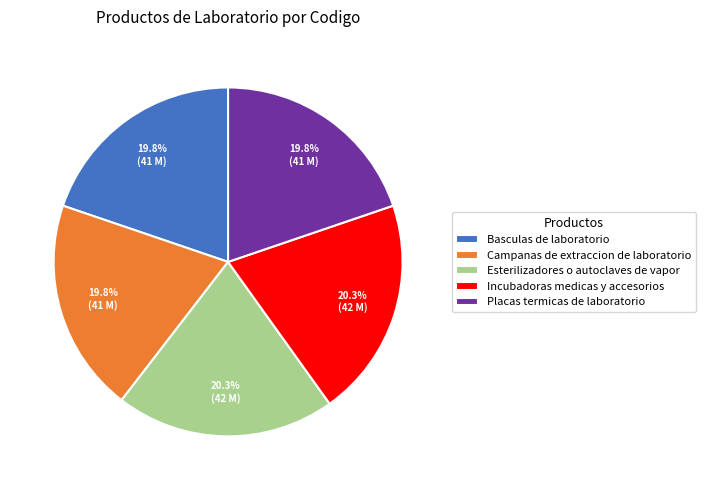

Combined, do Esterilizadores o autoclaves de vapor and Campanas de extraccion de laboratorio account for over 50%?

No